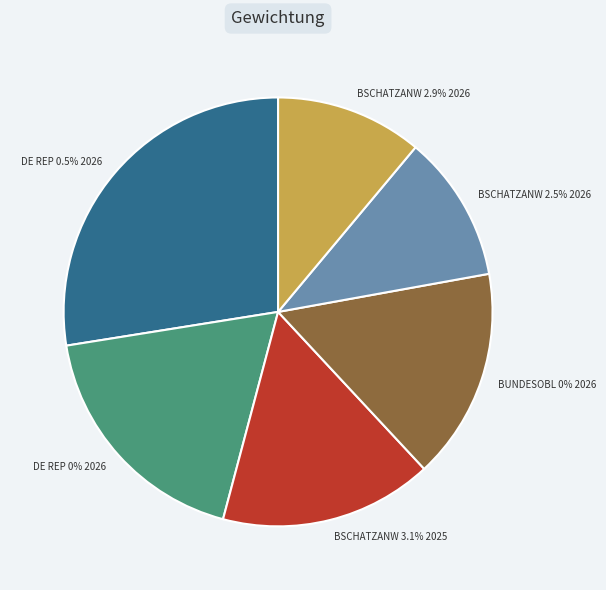

Is it true that DEUTSCHLAND REP 0.5% 16-15/02/2026 is 28% of the pie?

True